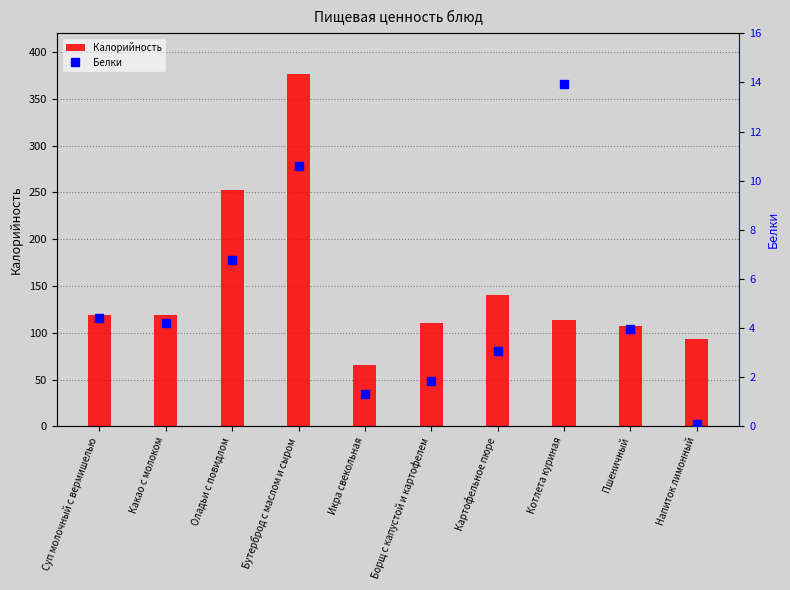

Does the chart contain any negative values?

No